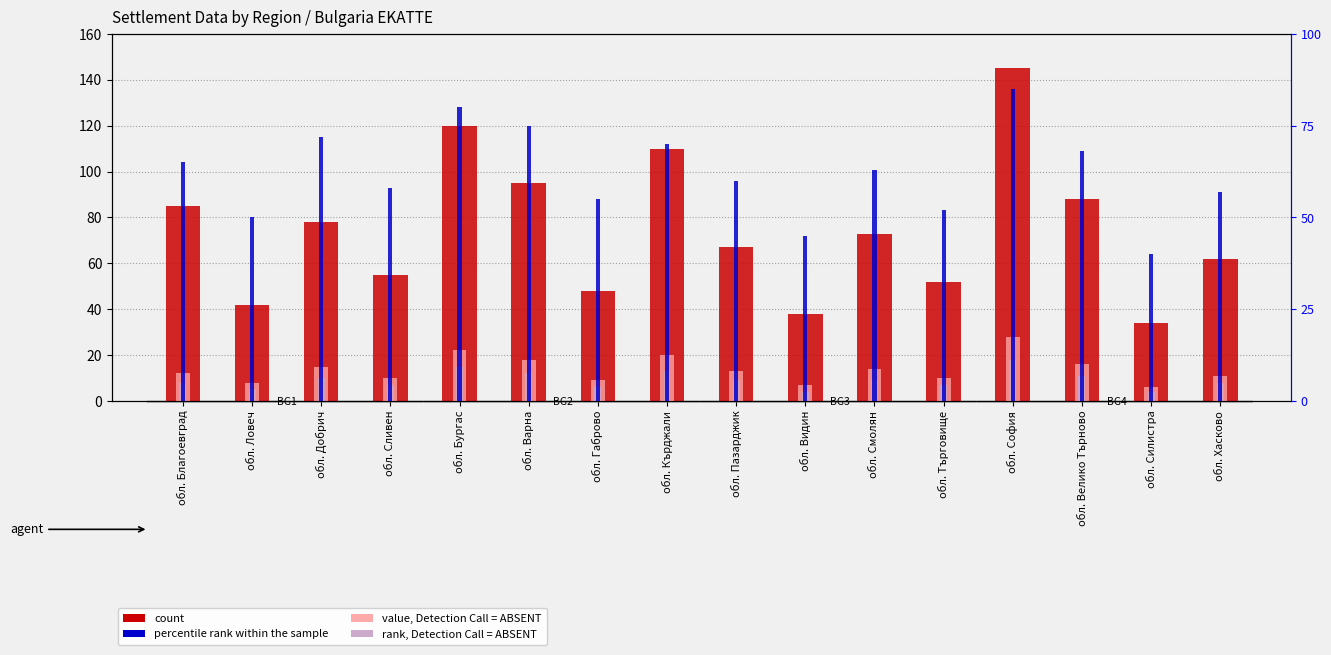

List the series in order of their peak value, lowest first.

rank, Detection Call = ABSENT, value, Detection Call = ABSENT, percentile rank within the sample, count